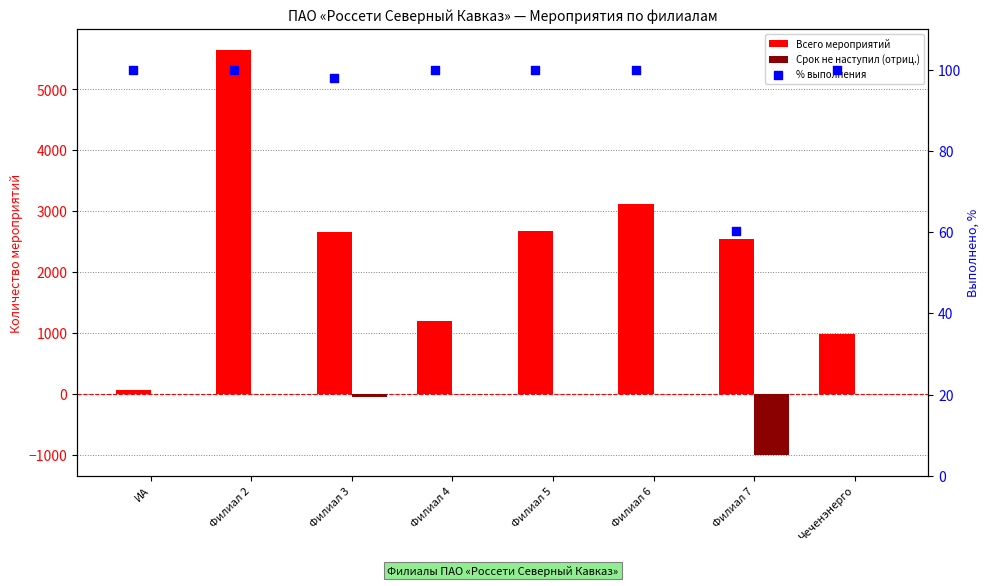

Which series reaches the minimum Y coordinate?

Срок не наступил (отриц.)